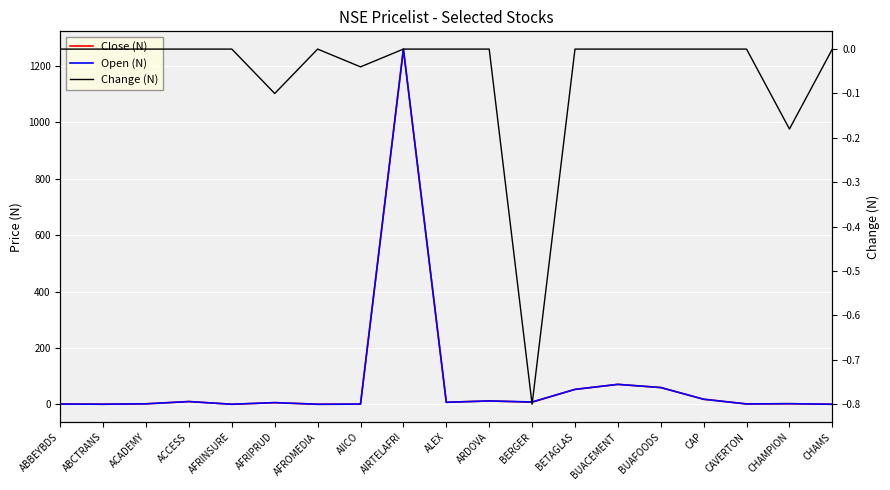

What are all the series names shown in the legend?

Close (N), Open (N), Change (N)